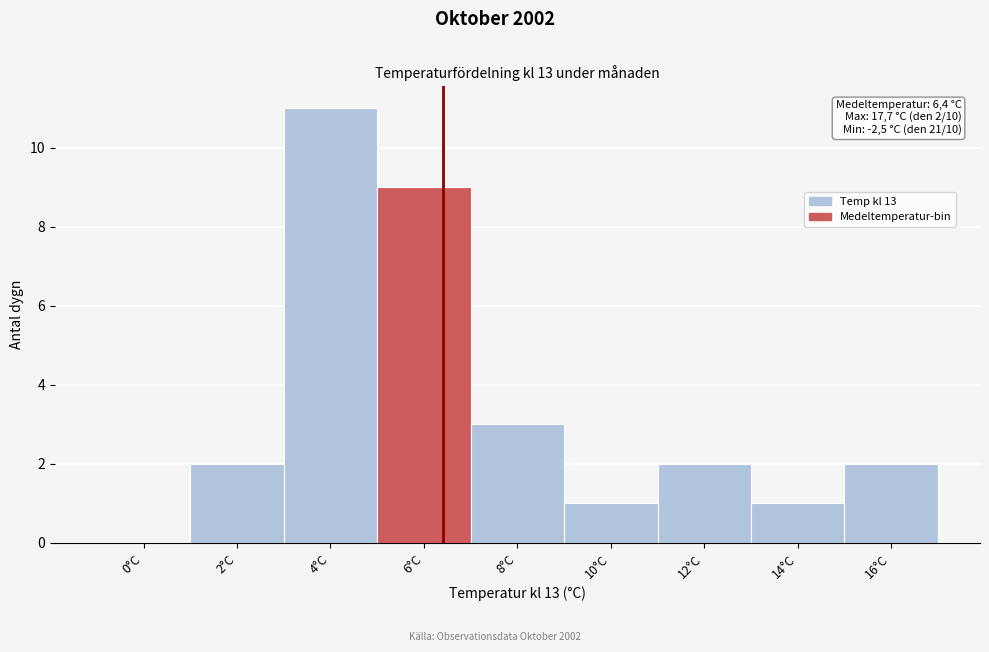

Over which range of the x-axis is the bar tallest?

3 to 5